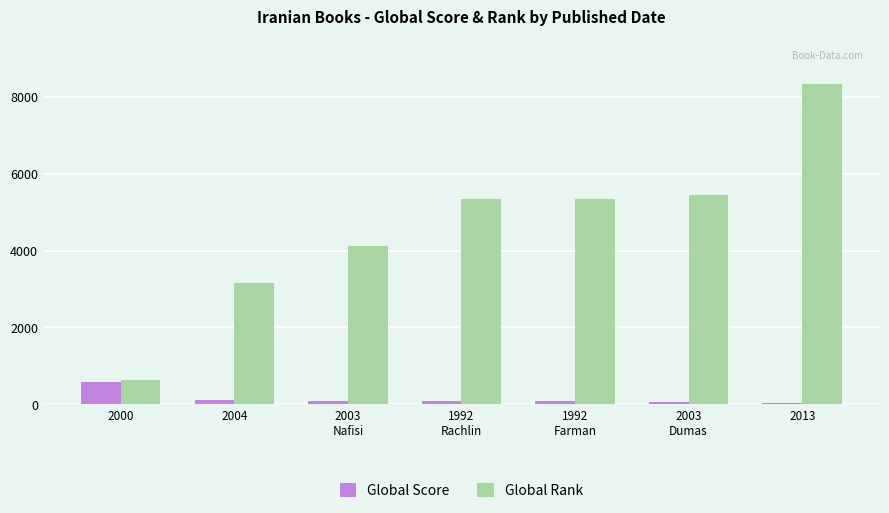

How many values in the Global Rank series are below 5335?

3